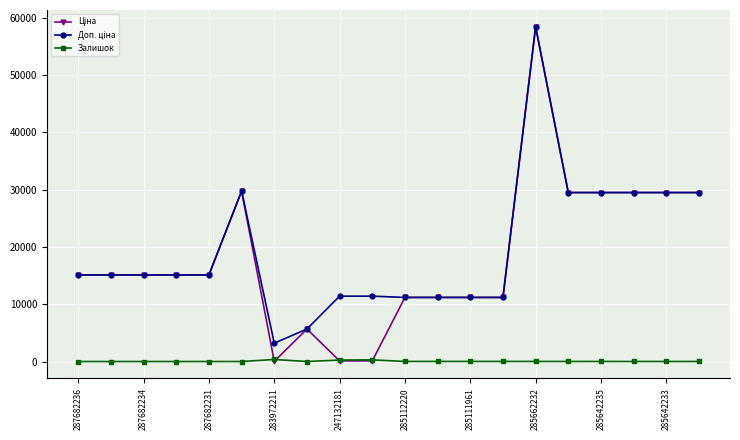

What is the greatest value displayed?

58426.5